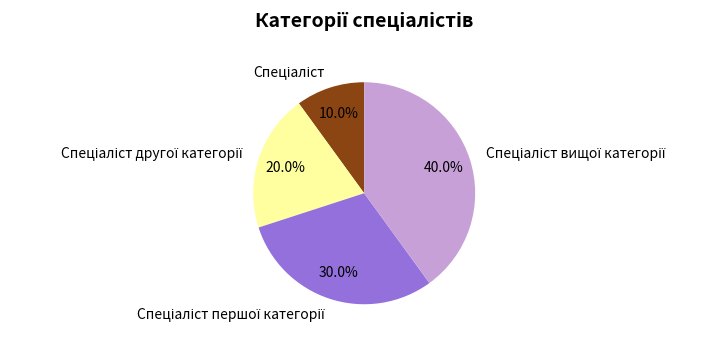

Does any single category account for the majority?

No